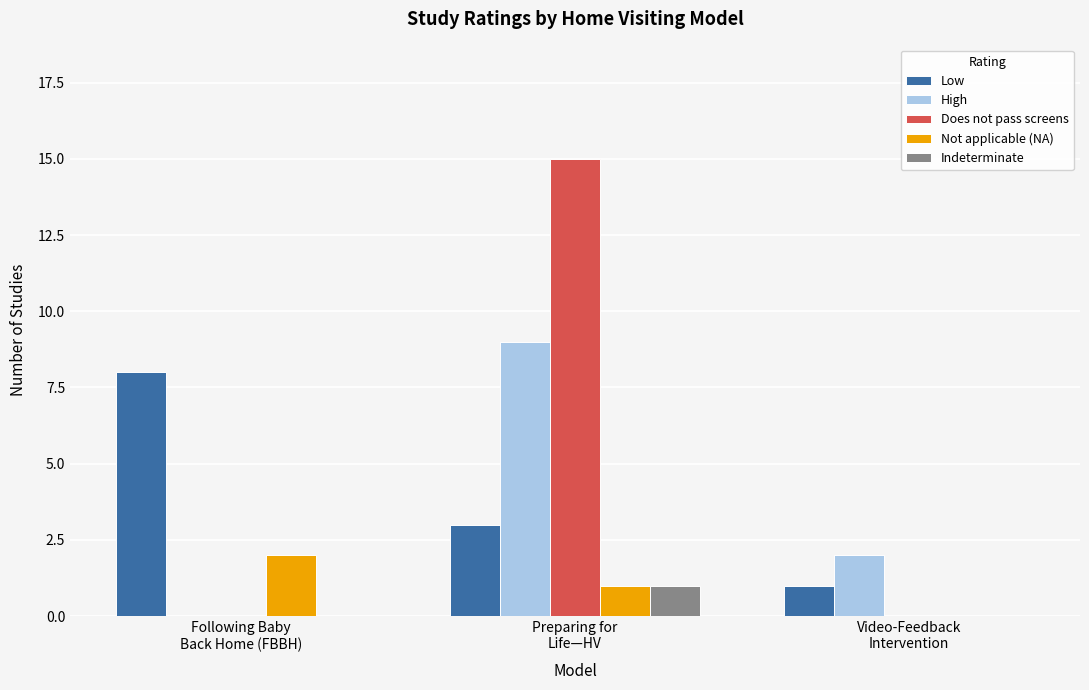

What is the maximum value shown in the chart?

15